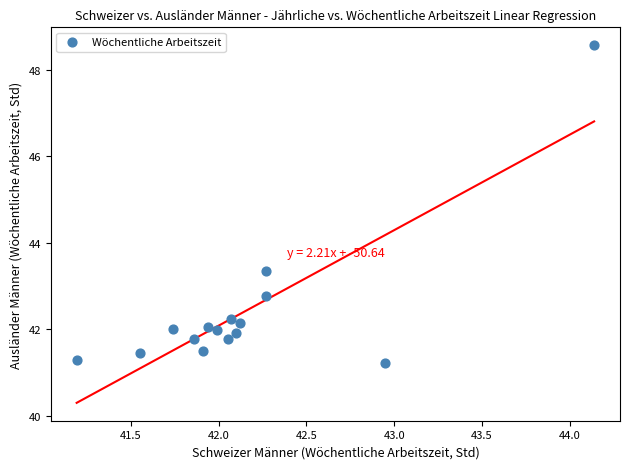

What is the range of X values (max minus min)?

3.0